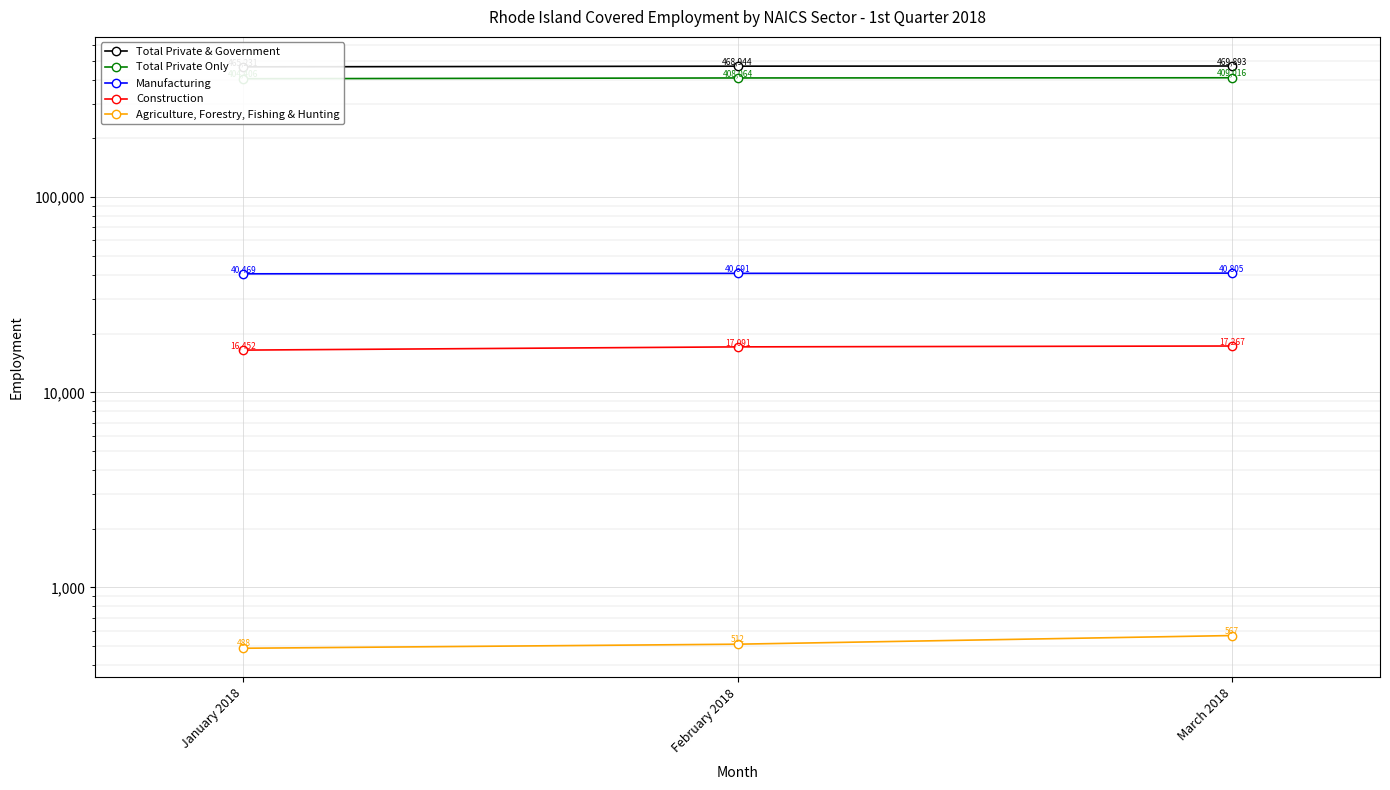

What is the value of the Total Private & Government point at the 3rd from the left?

469893